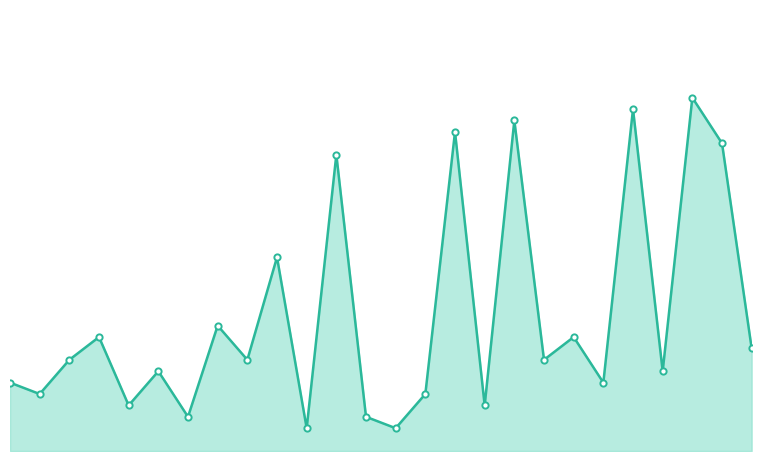

Reading left to right, list all the values displayed in this chart.

6	5	8	10	4	7	3	11	8	17	2	26	3	2	5	28	4	29	8	10	6	30	7	31	27	9